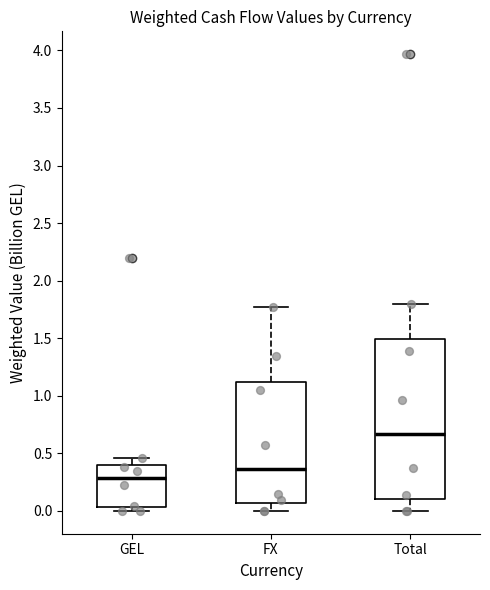

Reading left to right, read every box against the y-axis: the position of its median line, the range the box covers, and the ends of its whiskers. The values are not printed on the chart, so give them approximately, as read against the axis.

GEL: median 0.30, box 0.05 to 0.40, whiskers 0.00 to 0.45
FX: median 0.35, box 0.05 to 1.10, whiskers 0.00 to 1.75
Total: median 0.65, box 0.10 to 1.50, whiskers 0.00 to 1.80